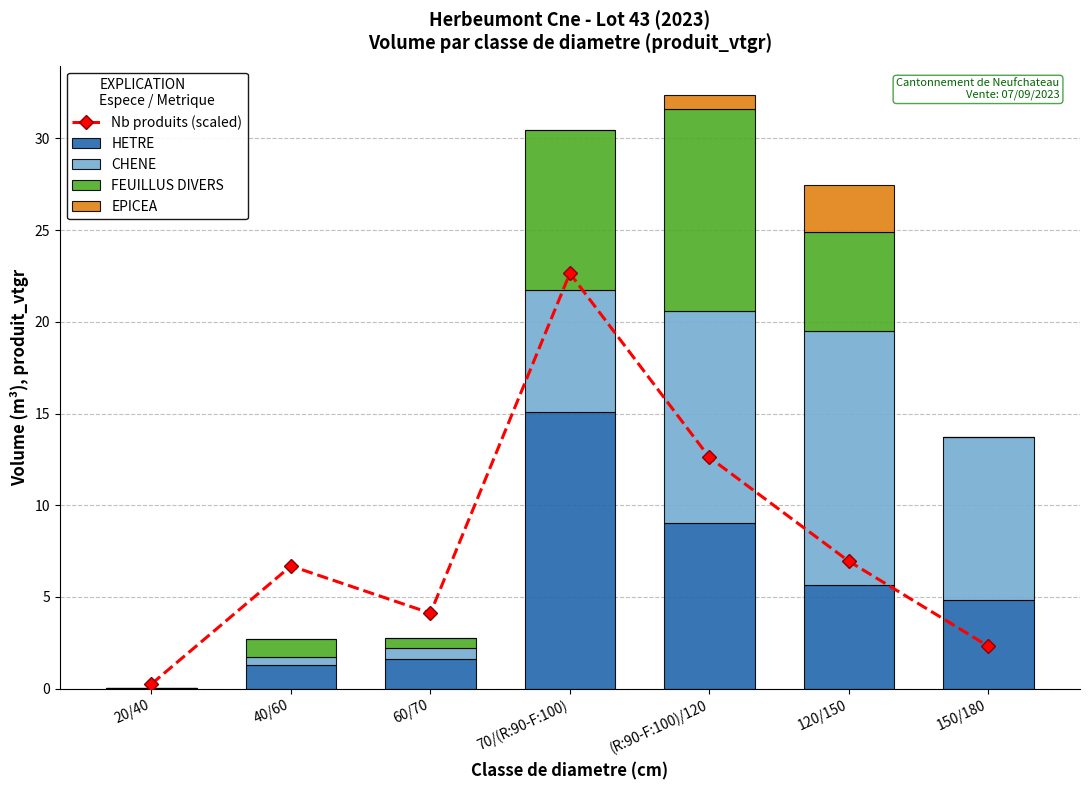

What is the maximum value for HETRE?

15.1